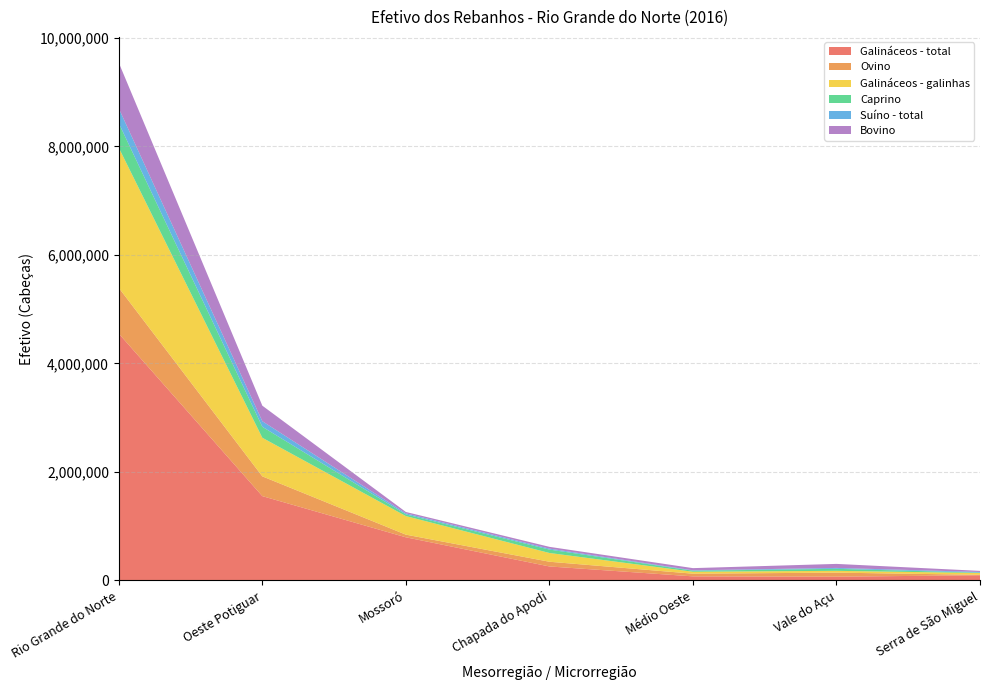

Reading left to right, extract all data points from this chart.

Galináceos - total: 4550016	1553769	794521	257092	74397	68226	95030
Ovino: 843968	364472	49116	86998	49634	74906	8022
Galináceos - galinhas: 2582480	711637	342195	161609	35693	33232	33092
Caprino: 452836	202537	31451	62715	18696	37116	6816
Suíno - total: 273518	102659	19600	17596	7804	16630	12490
Bovino: 840847	286317	24819	32783	40070	74189	20056